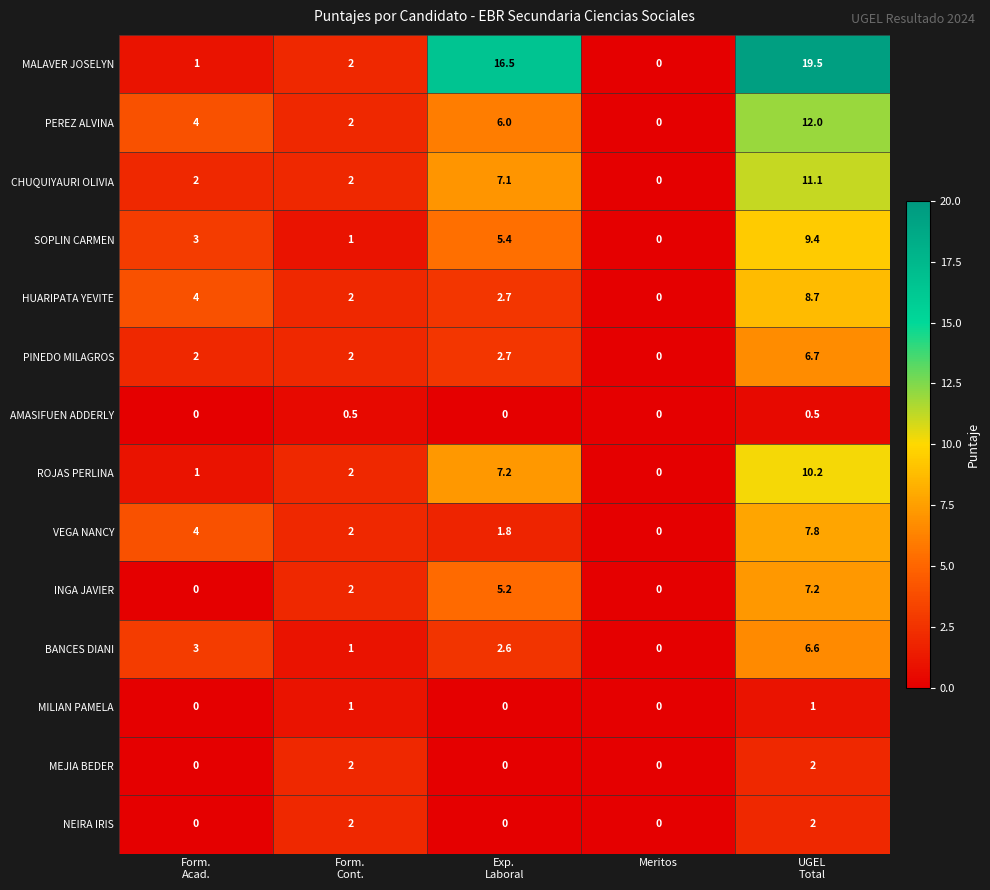

At which label does HUARIPATA YEVITE reach its minimum?

Meritos